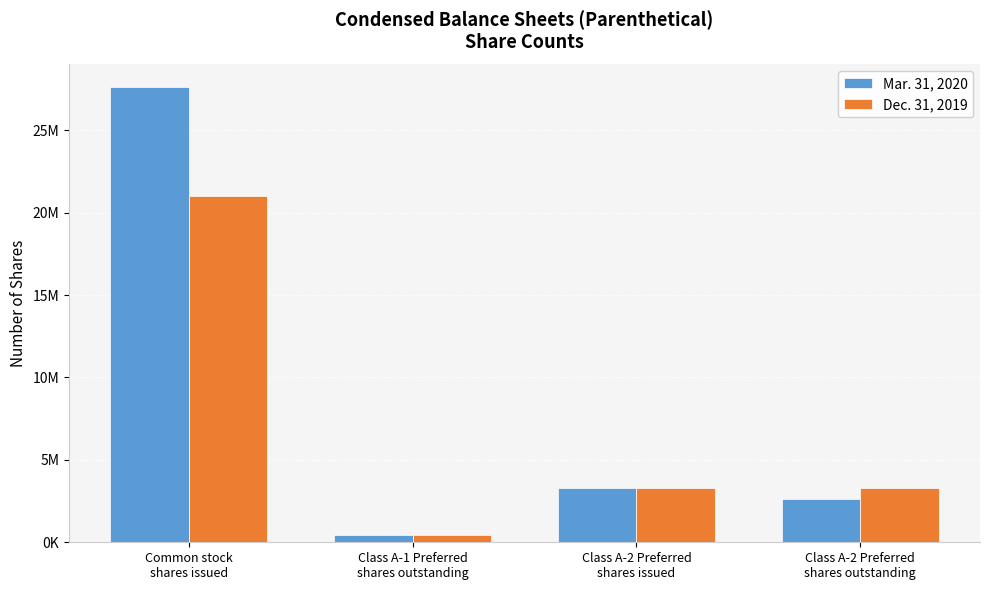

At Common stock
shares issued, list the series in order from largest to smallest.

Mar. 31, 2020, Dec. 31, 2019